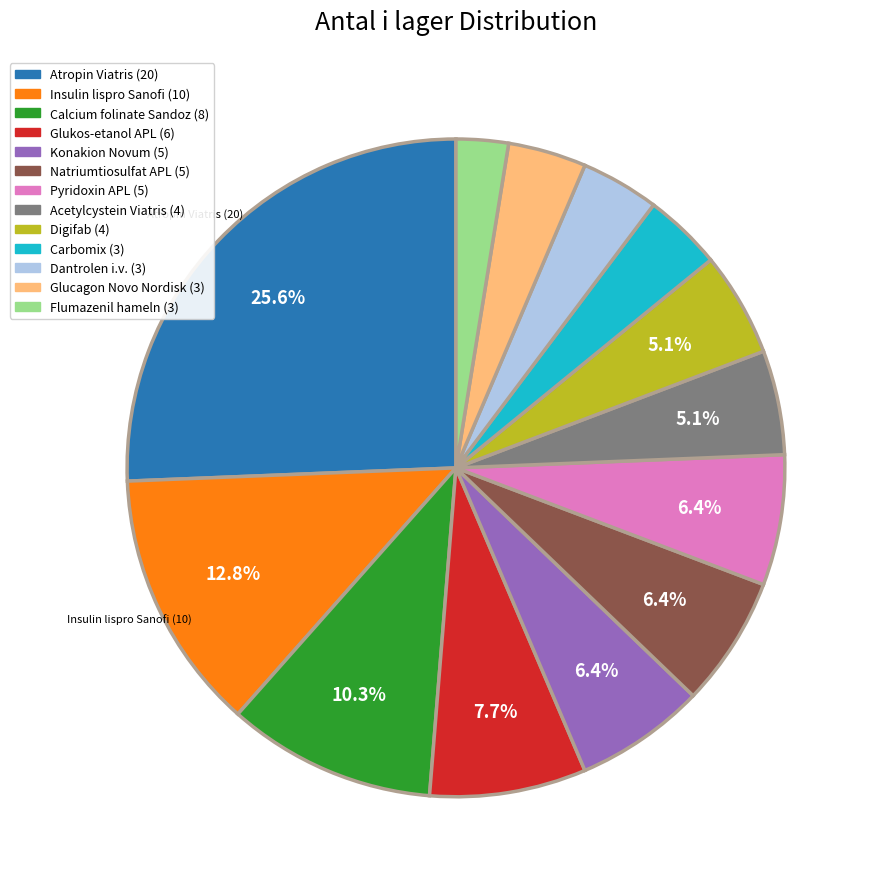

How many slices are in this pie chart?

13